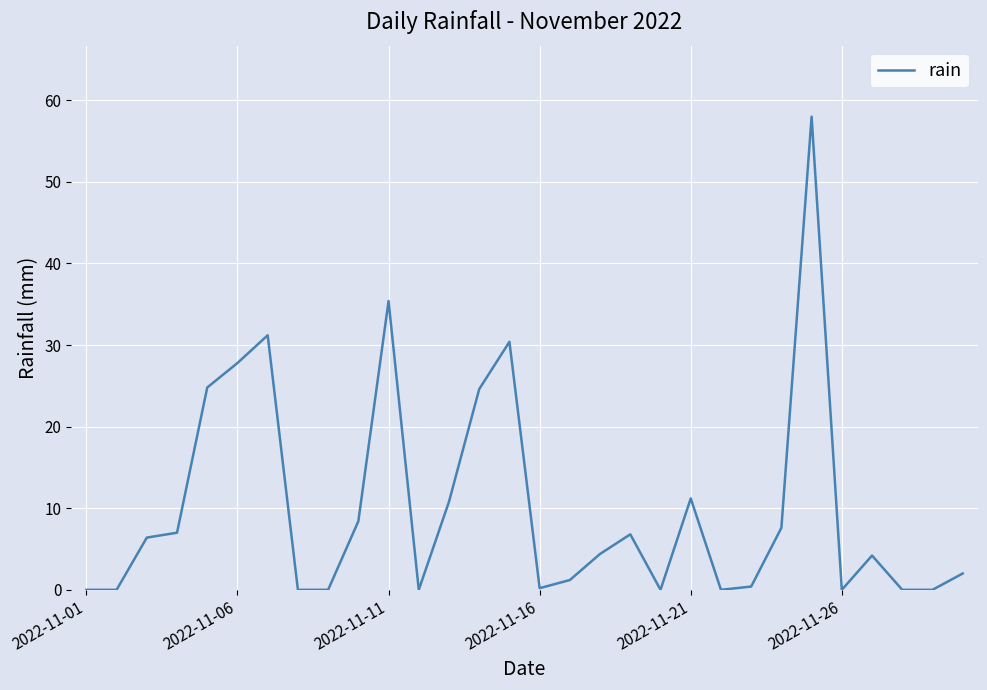

What is the difference between the maximum and minimum values?

58.0